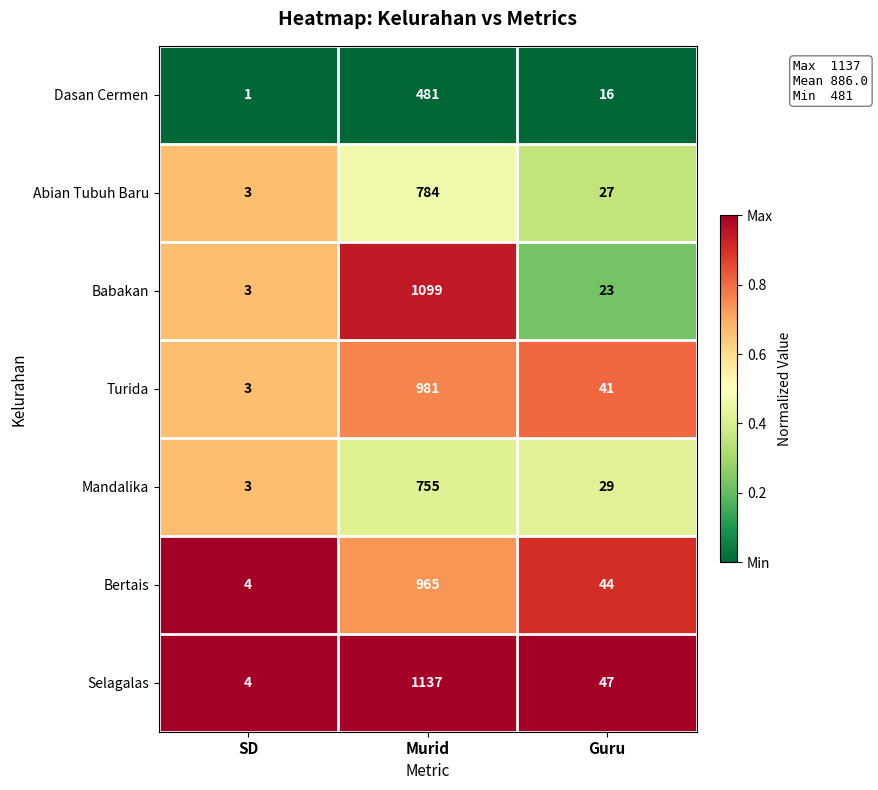

What is the difference between the Bertais values at SD and Guru?

40